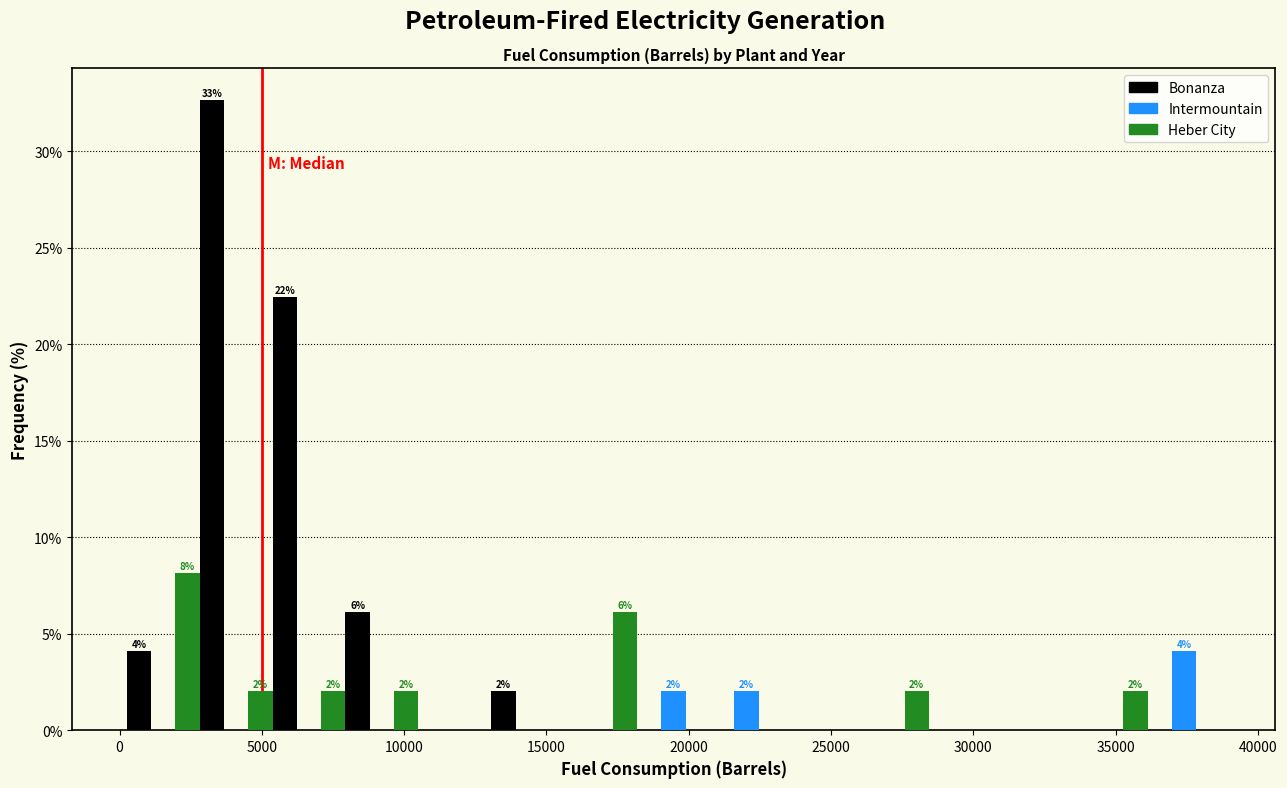

In the Intermountain series, which range on the x-axis has the tallest bar?

36000 to 38500